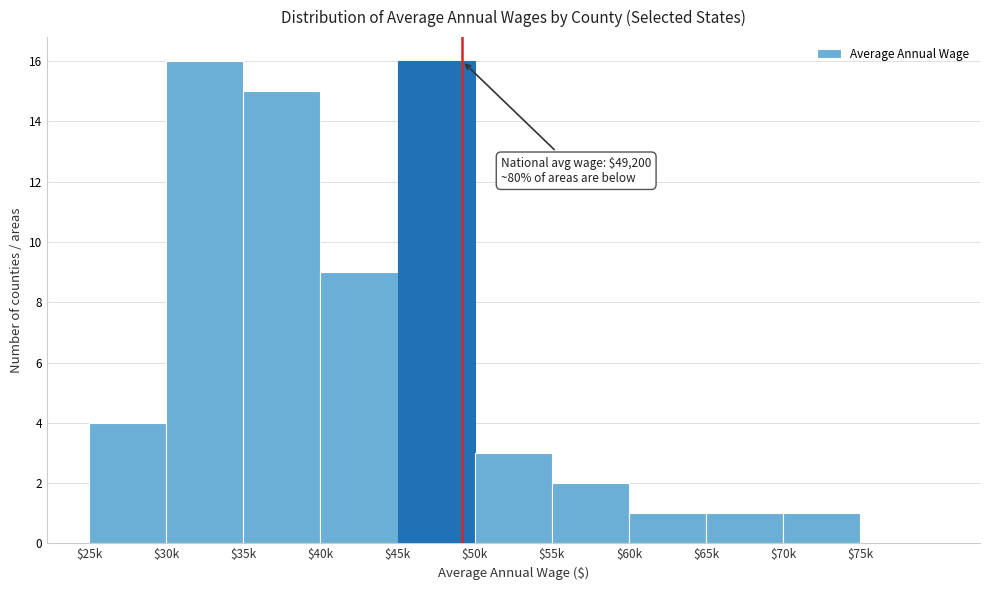

True or false: the data shows 26 at $35k.

False